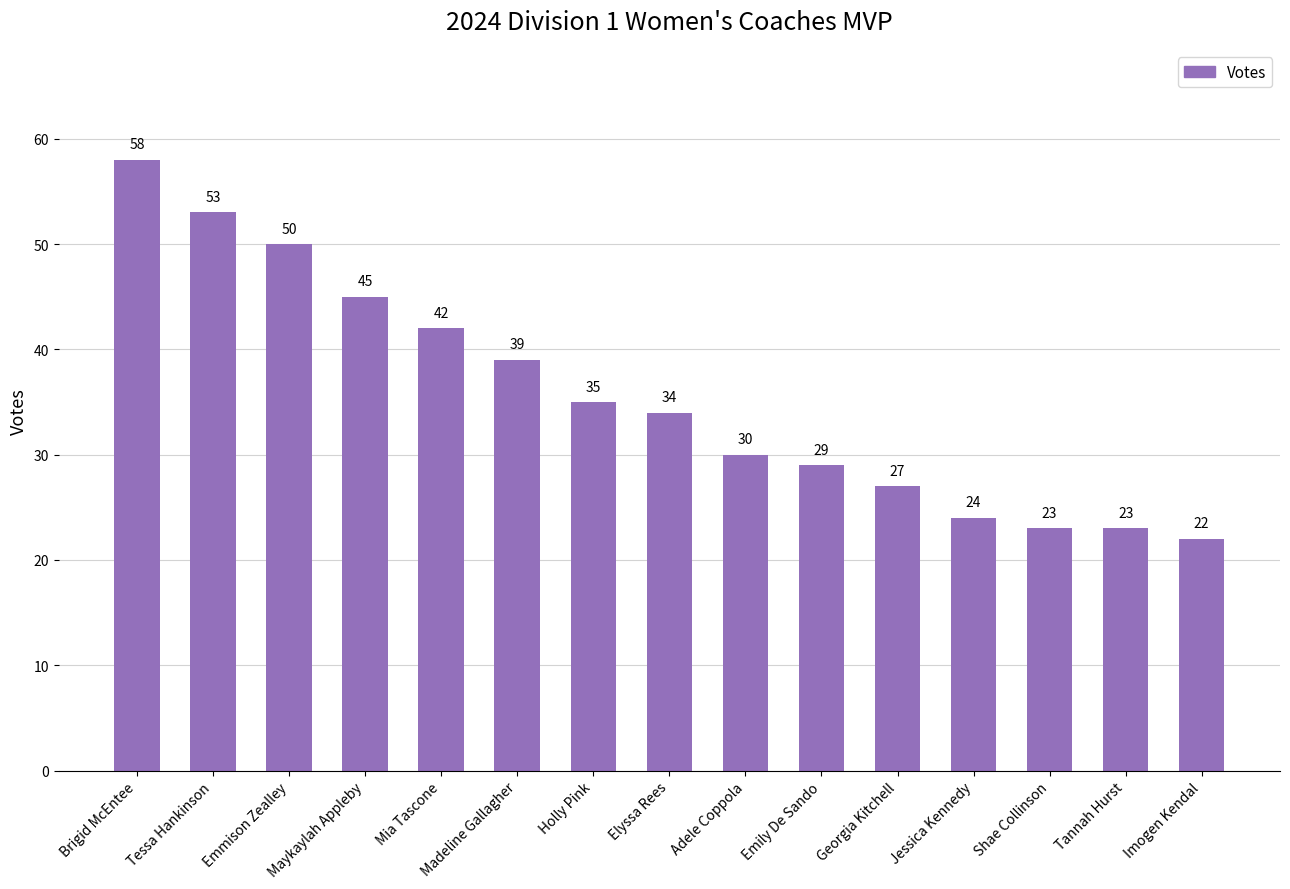

Reading left to right, transcribe all the data shown in this chart.

Brigid McEntee=58	Tessa Hankinson=53	Emmison Zealley=50	Maykaylah Appleby=45	Mia Tascone=42	Madeline Gallagher=39	Holly Pink=35	Elyssa Rees=34	Adele Coppola=30	Emily De Sando=29	Georgia Kitchell=27	Jessica Kennedy=24	Shae Collinson=23	Tannah Hurst=23	Imogen Kendal=22